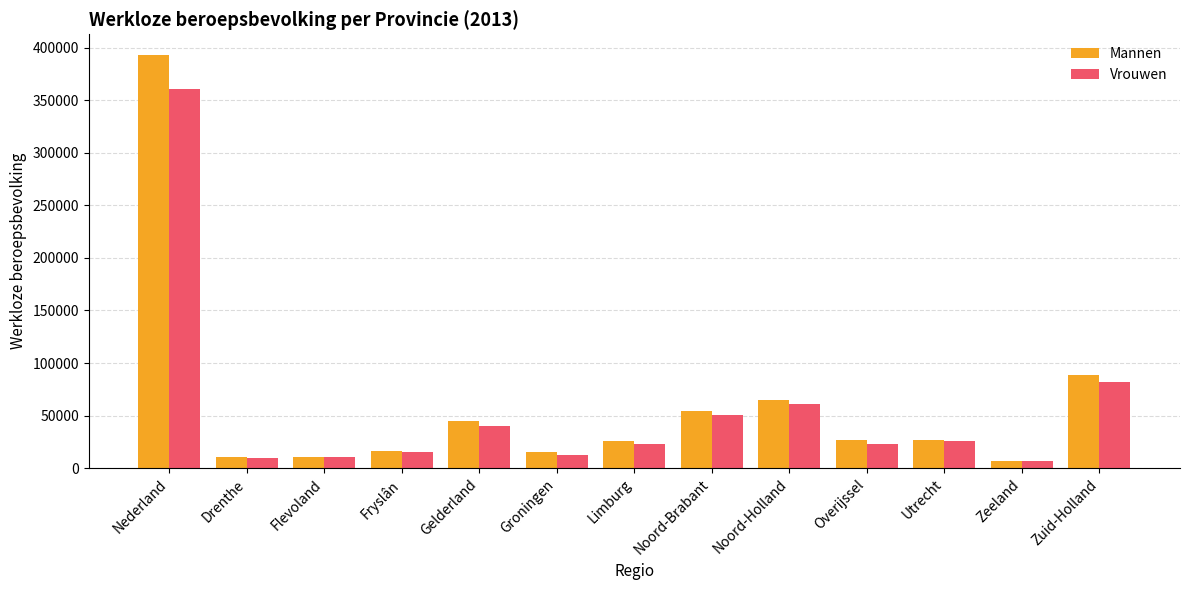

Which series changed the most between Flevoland and Utrecht?

Mannen